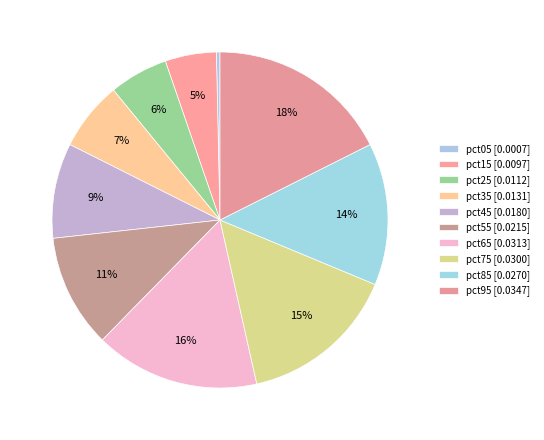

True or false: pct95 accounts for 18% of the total.

True